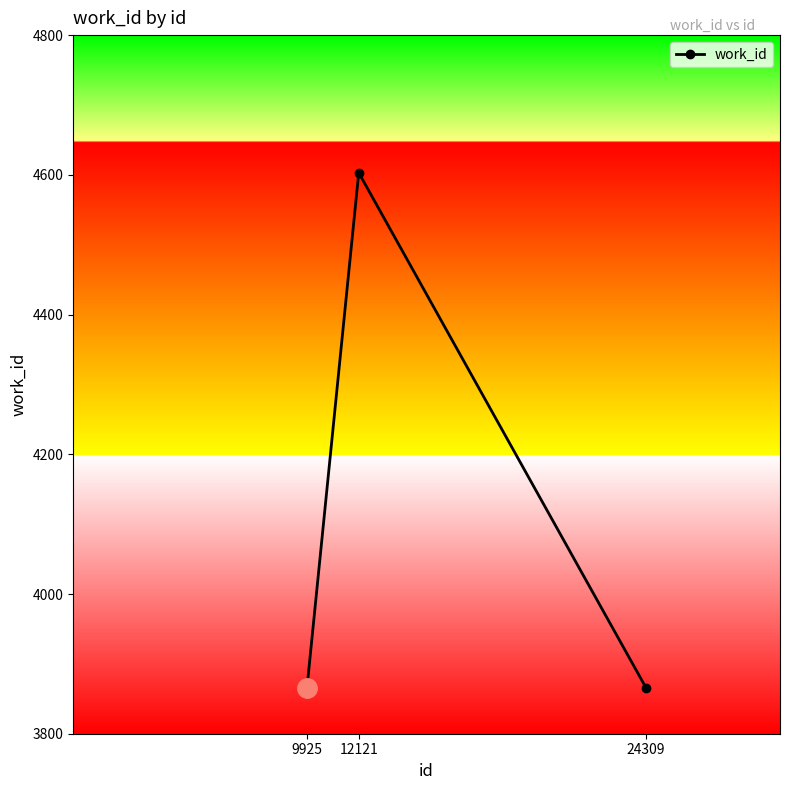

What is the sum of all values?

12335